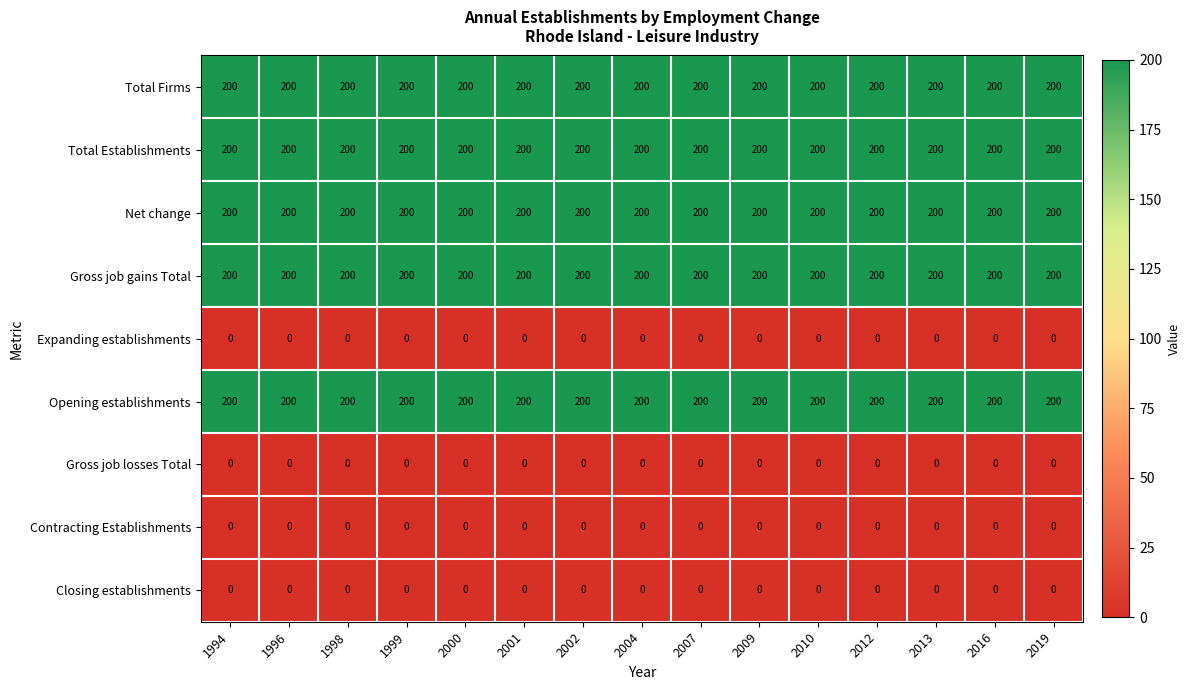

What is the lowest value of the Total Establishments series?

200